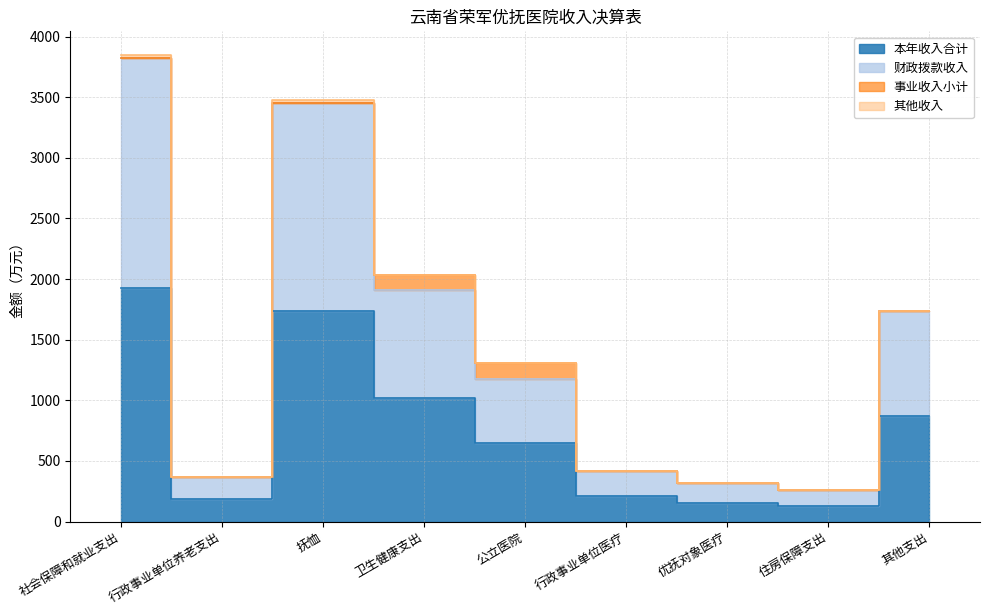

True or false: 本年收入合计 and 财政拨款收入 intersect in this chart.

False